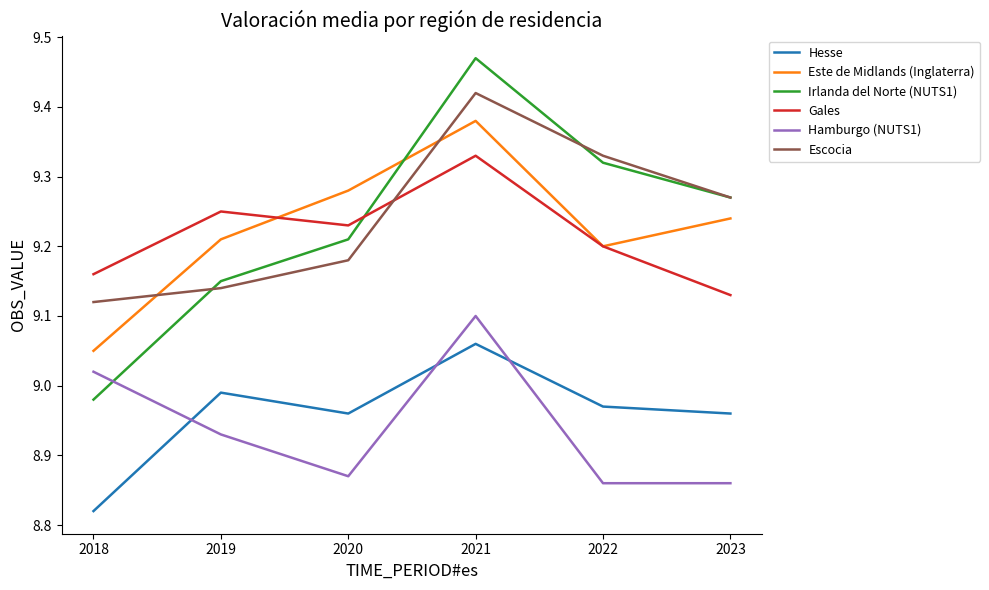

Rank the series by their maximum value, from highest to lowest.

Irlanda del Norte (NUTS1), Escocia, Este de Midlands (Inglaterra), Gales, Hamburgo (NUTS1), Hesse